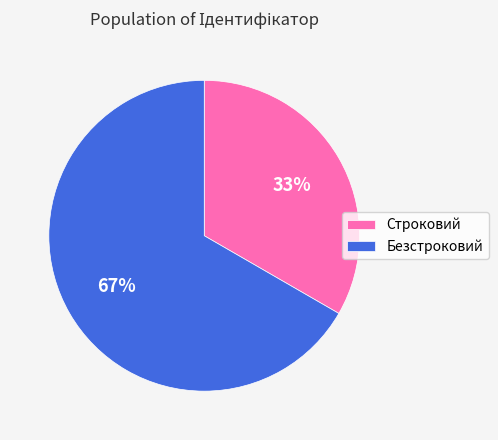

Which slice represents more than half of the pie?

Безстроковий